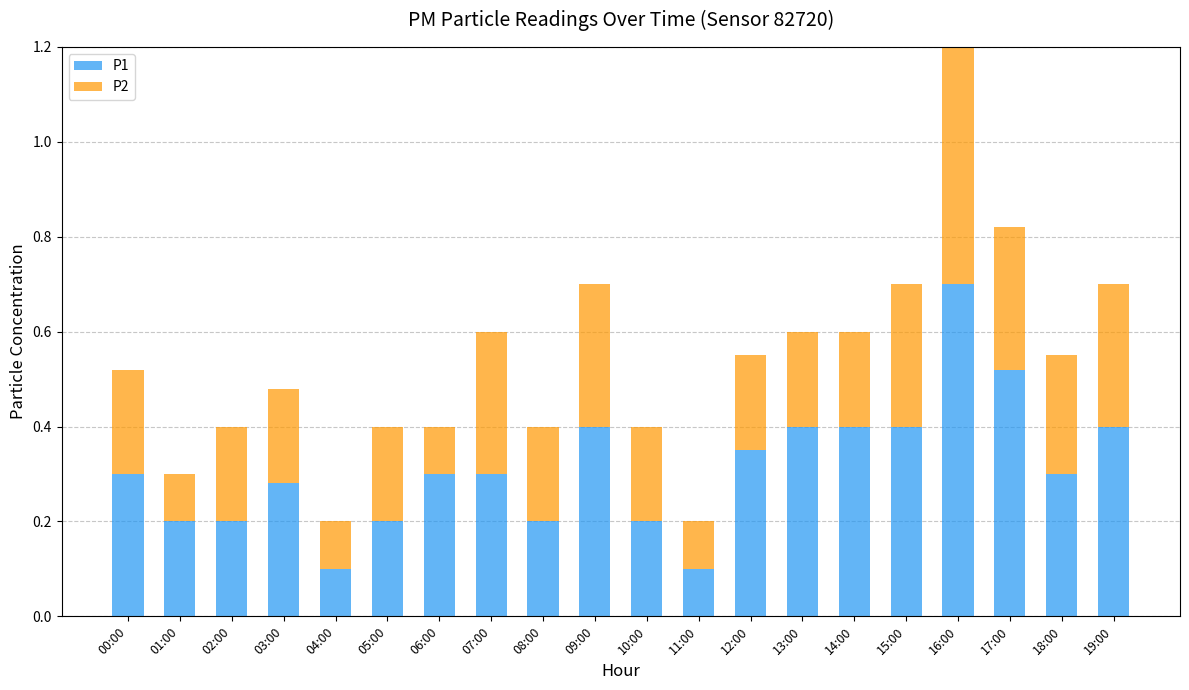

Is the value of P2 at 05:00 greater than the value of P1 at 08:00?

No